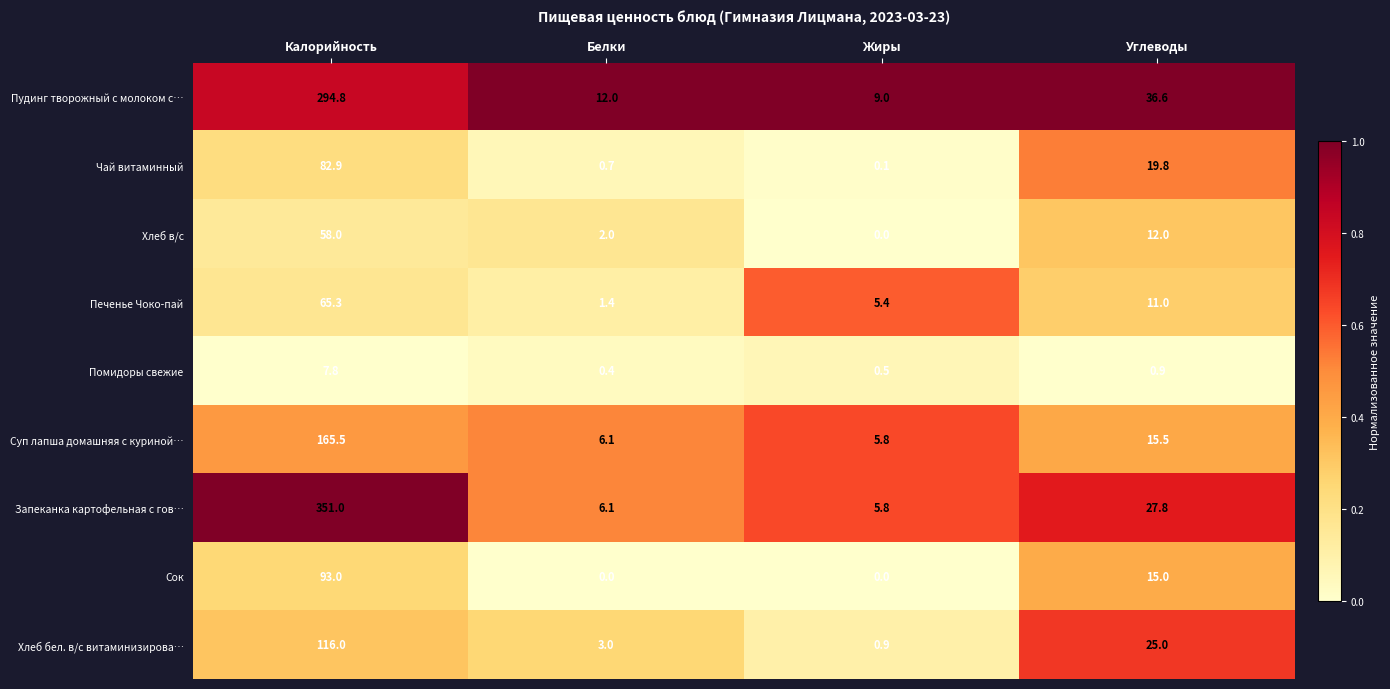

List the series in order of their peak value, highest first.

Запеканка картофельная с гов…, Пудинг творожный с молоком с…, Суп лапша домашняя с куриной…, Хлеб бел. в/с витаминизирова…, Сок, Чай витаминный, Печенье Чоко-пай, Хлеб в/с, Помидоры свежие